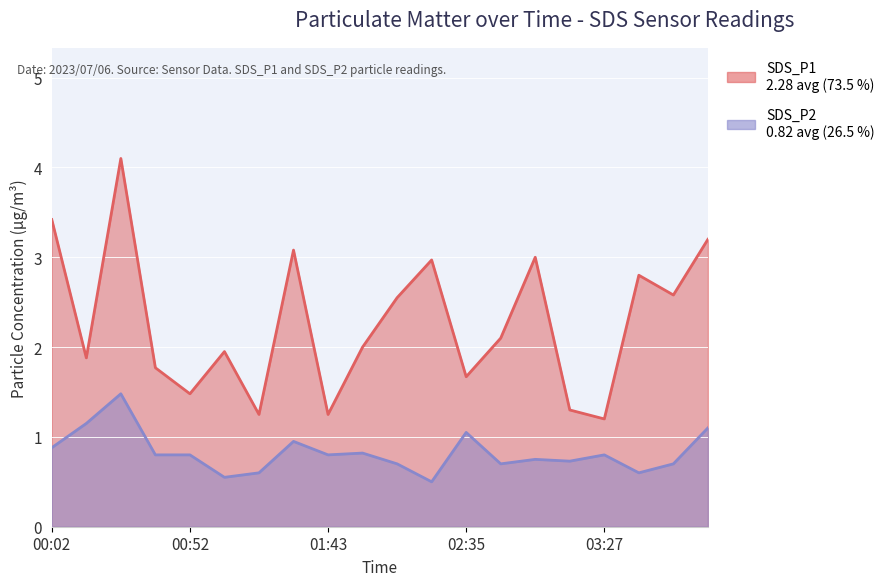

What is the sum of all SDS_P1 values?

45.5